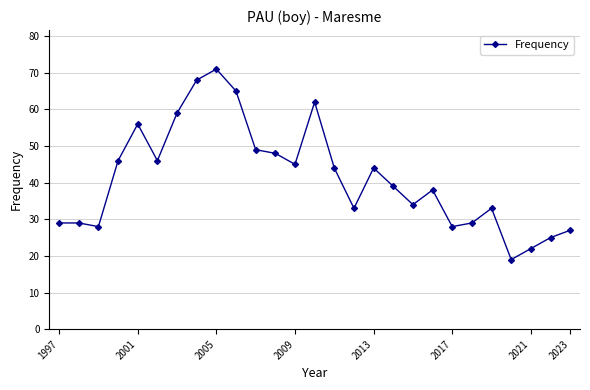

What is the maximum value shown in the chart?

71